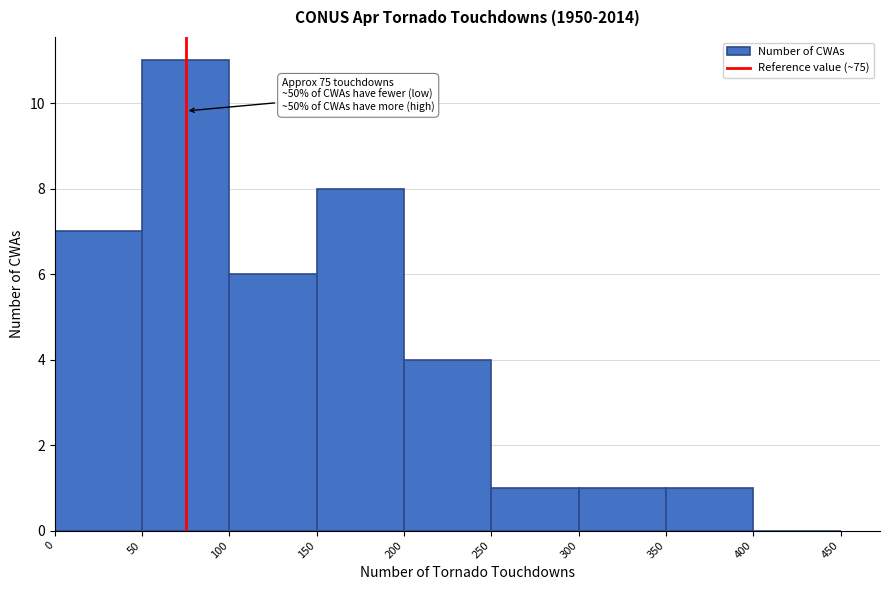

Which range on the x-axis has the tallest bar?

50 to 100